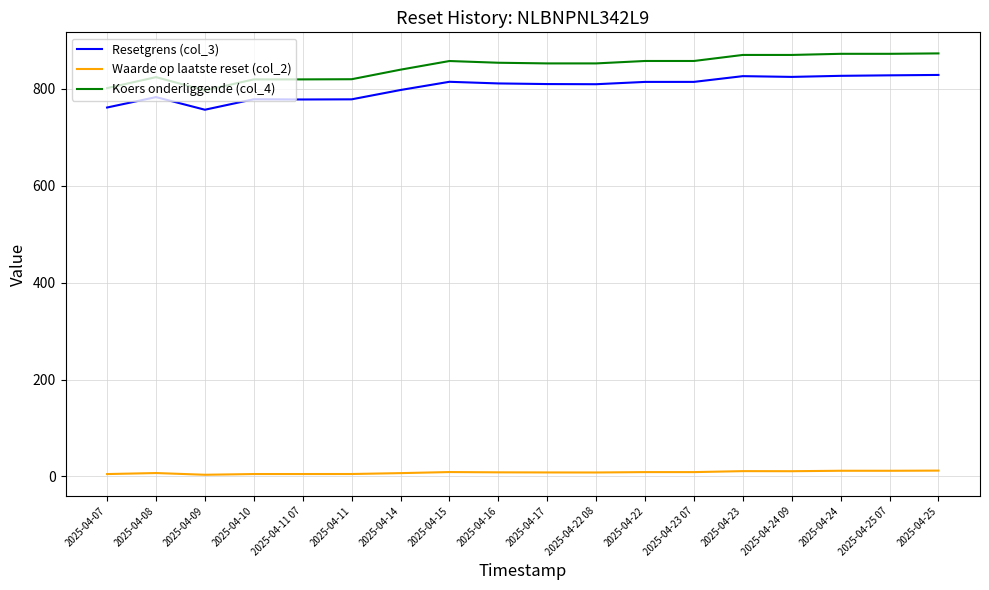

The value of Koers onderliggende (col_4) at 2025-04-10 is 819.2. True or false?

True